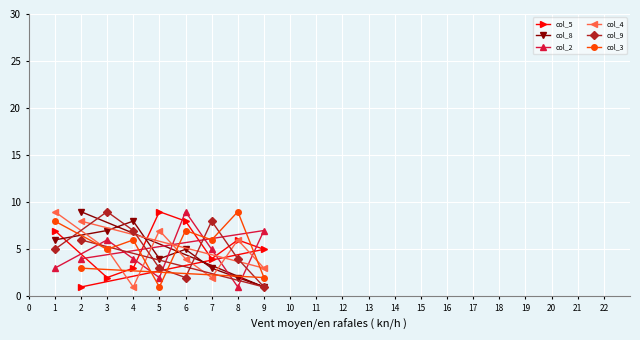

Rank the categories by col_5 value from highest to lowest.

5, 6, 1, 8, 9, 7, 4, 3, 2